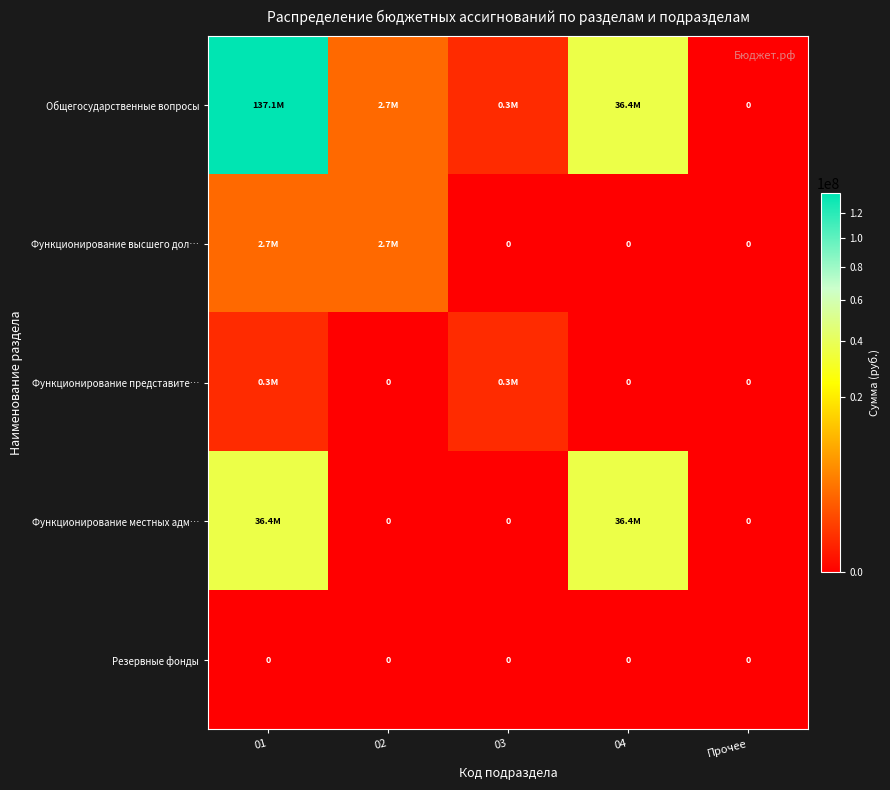

At how many categories does at least one series exceed 43739341?

1